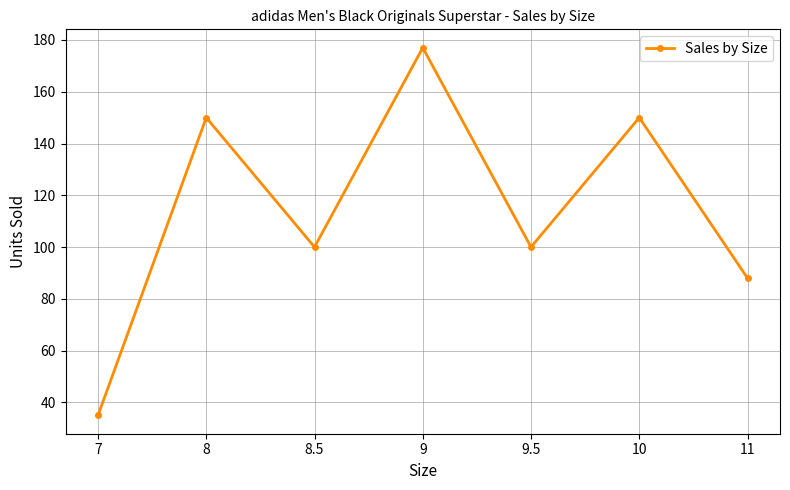

How many points are higher than both their immediate neighbors (excluding endpoints)?

3